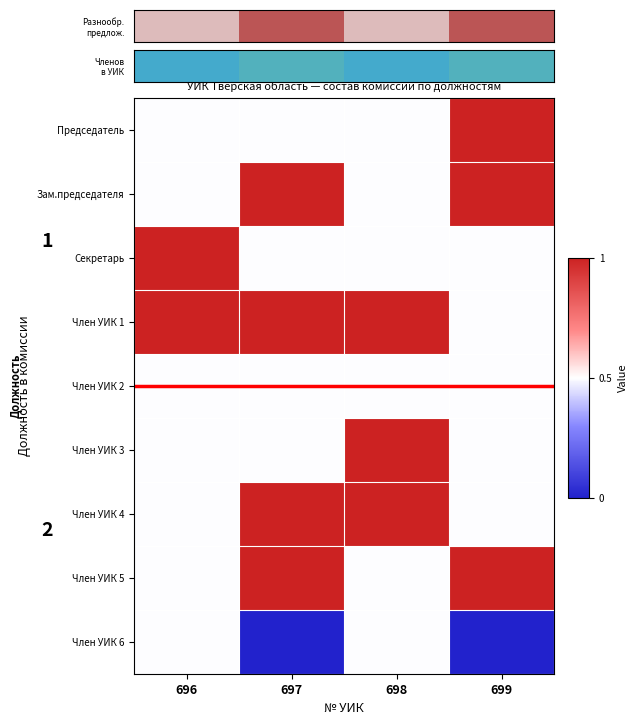

What is the spread (max minus min) of values at 699?

1.0